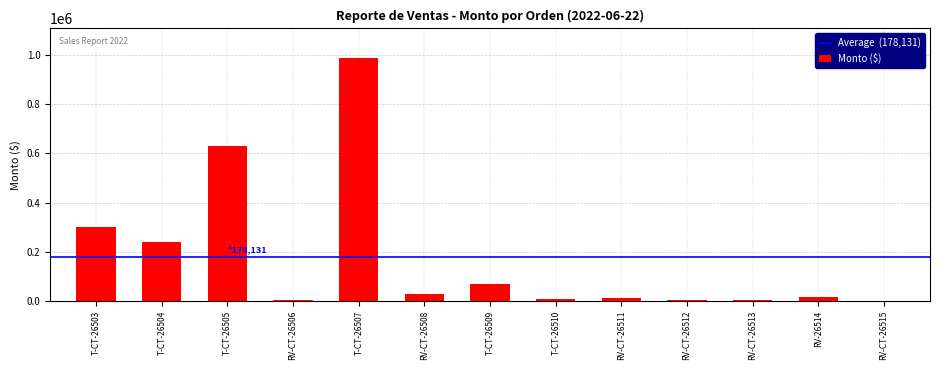

At which label is the value closest to 495282?

T-CT-26505